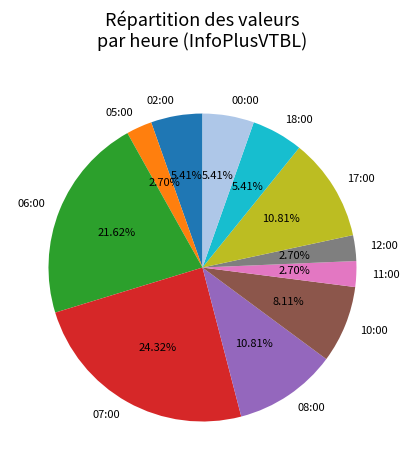

What portion of the pie excludes 17:00?

89.2%